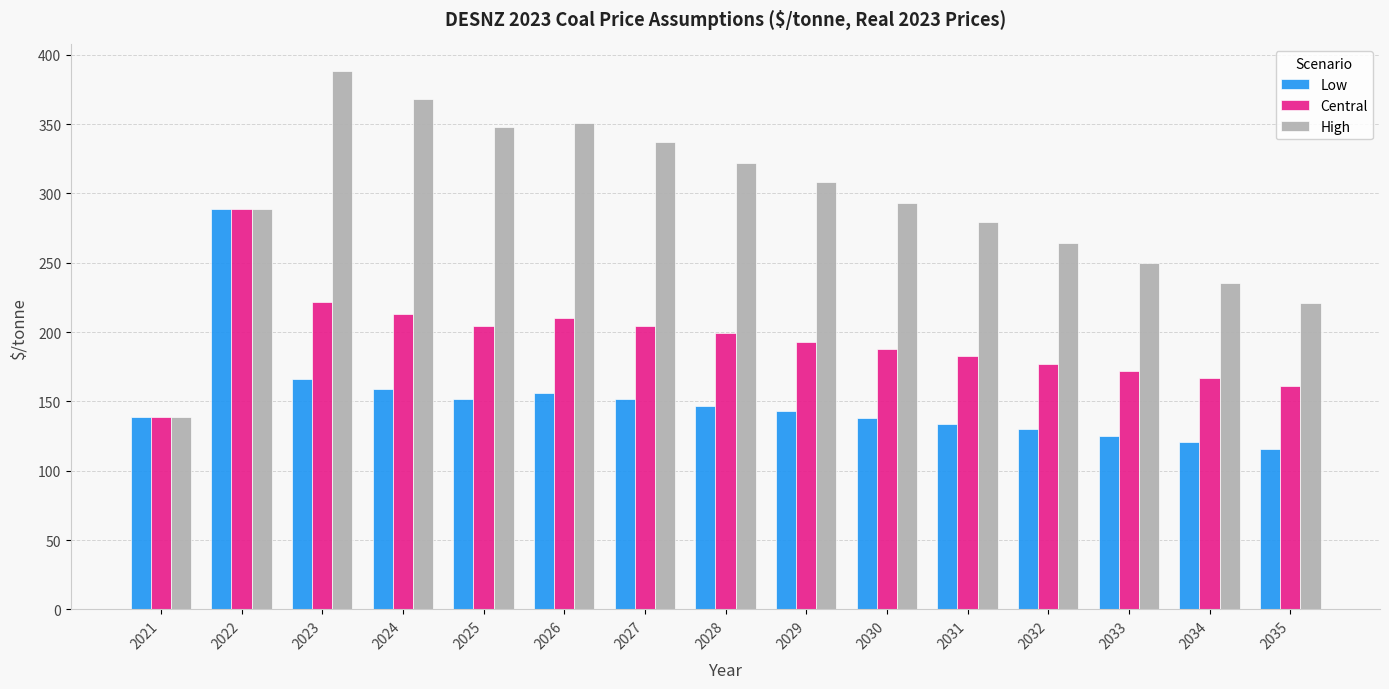

Between 2025 and 2027, which series saw the biggest shift?

High